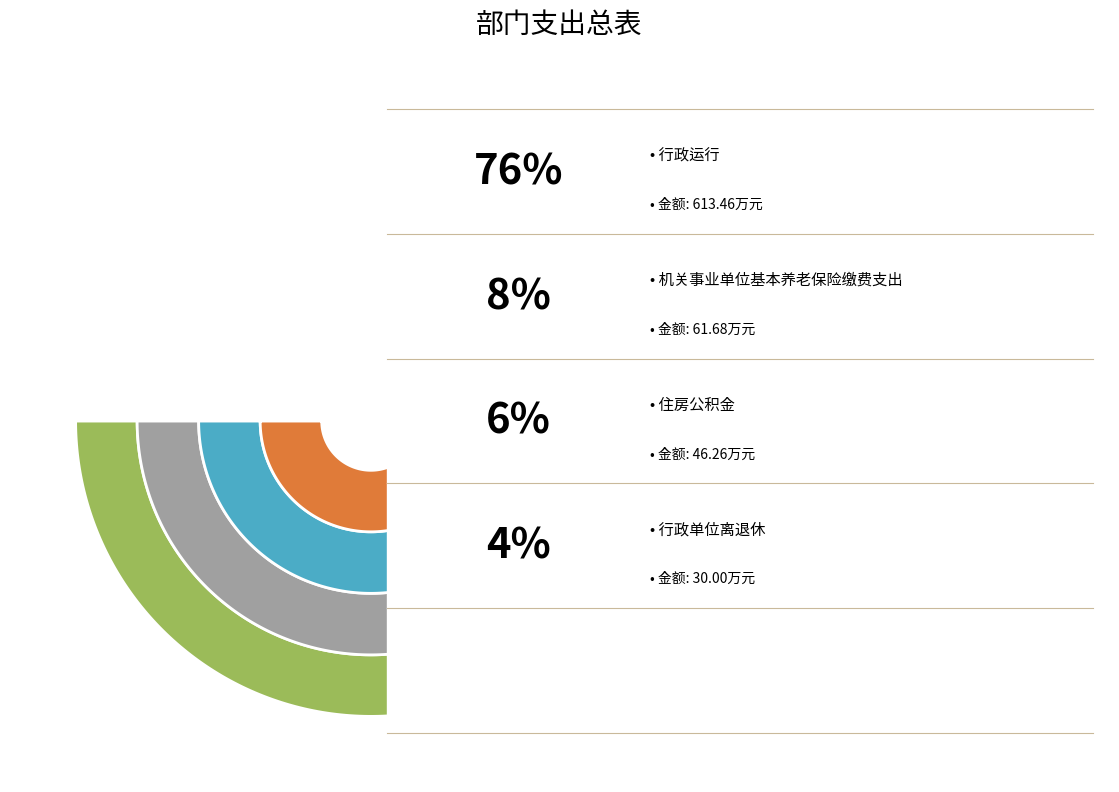

Is it true that 行政单位医疗 is 11% of the pie?

False